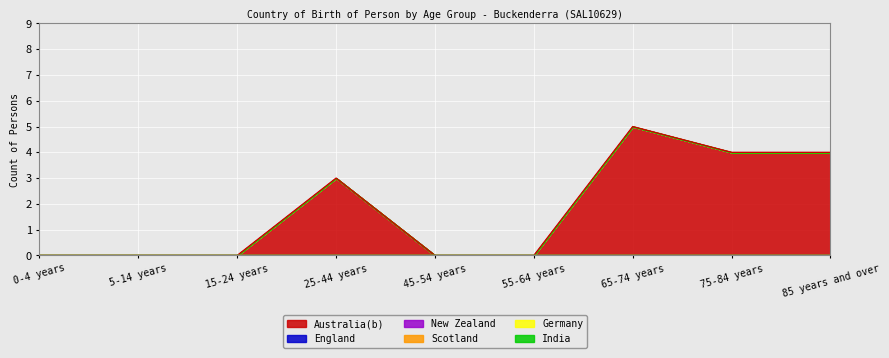

Which category has the highest value across all series?

65-74 years